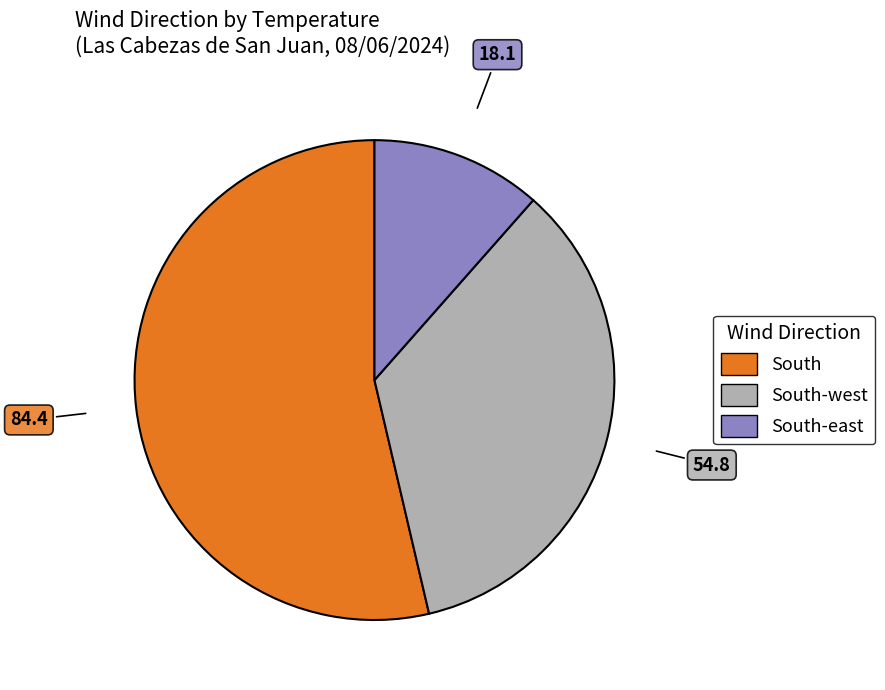

Does any single category account for the majority?

Yes